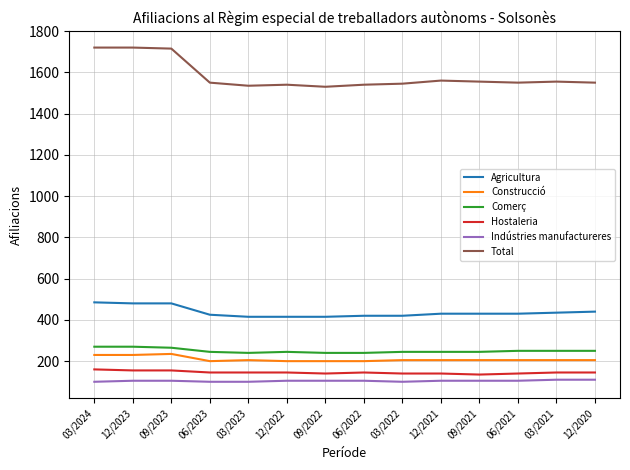

True or false: Construcció has more than 0 points higher than both neighbors.

True